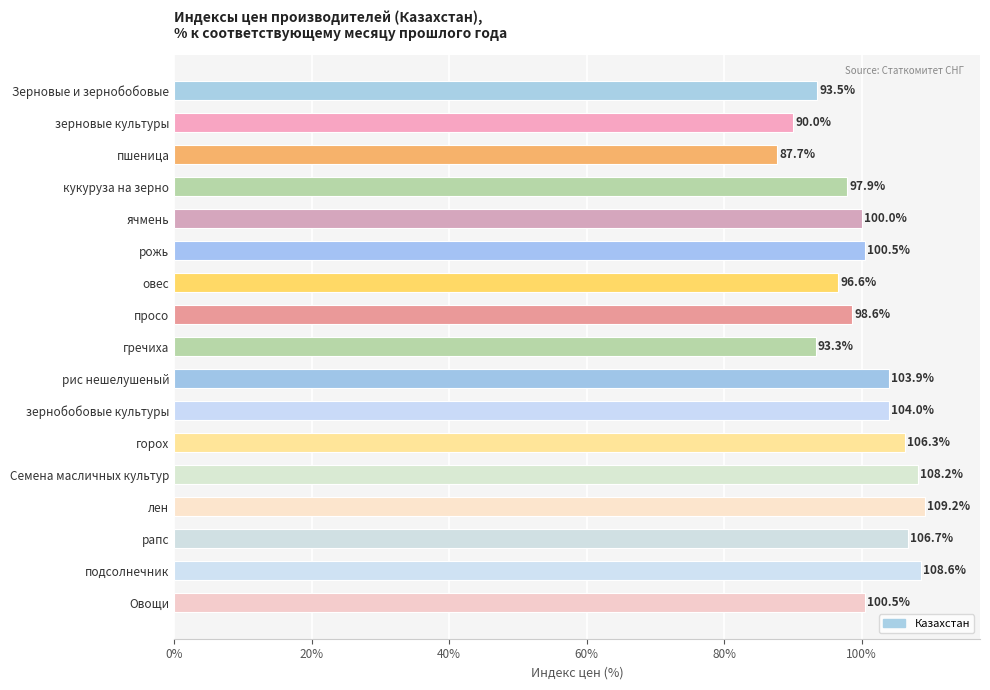

How many bars are there in total?

17